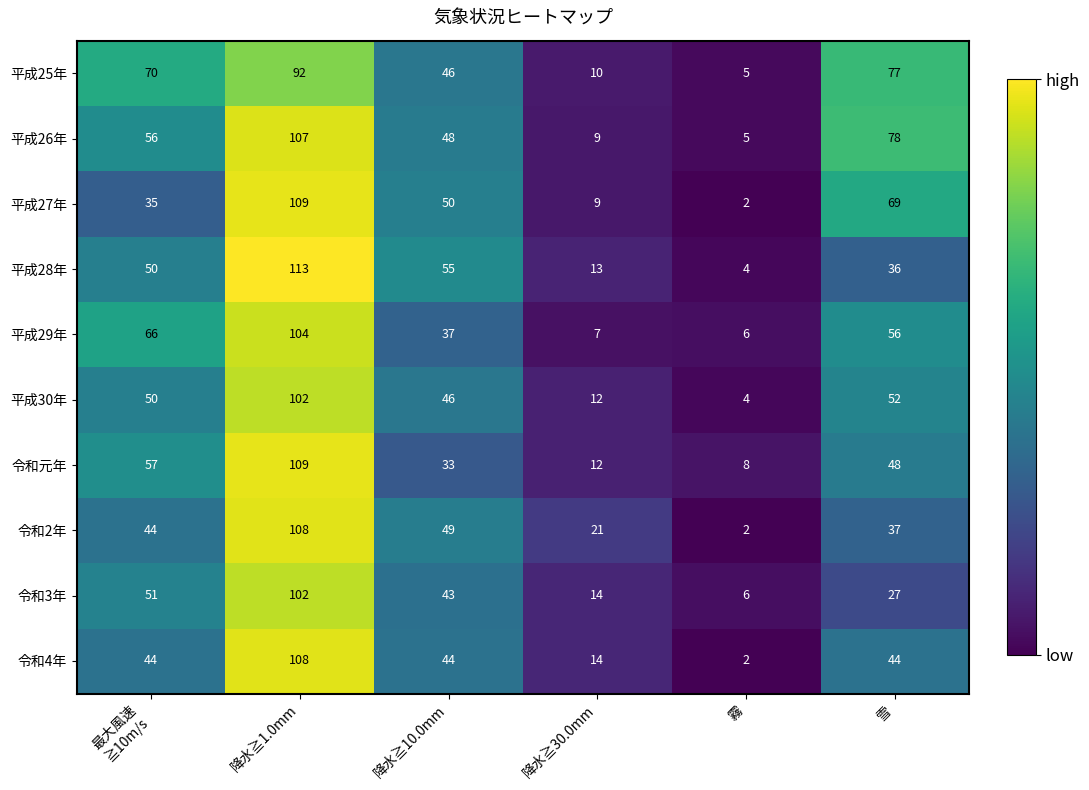

How many series are shown in this chart?

10